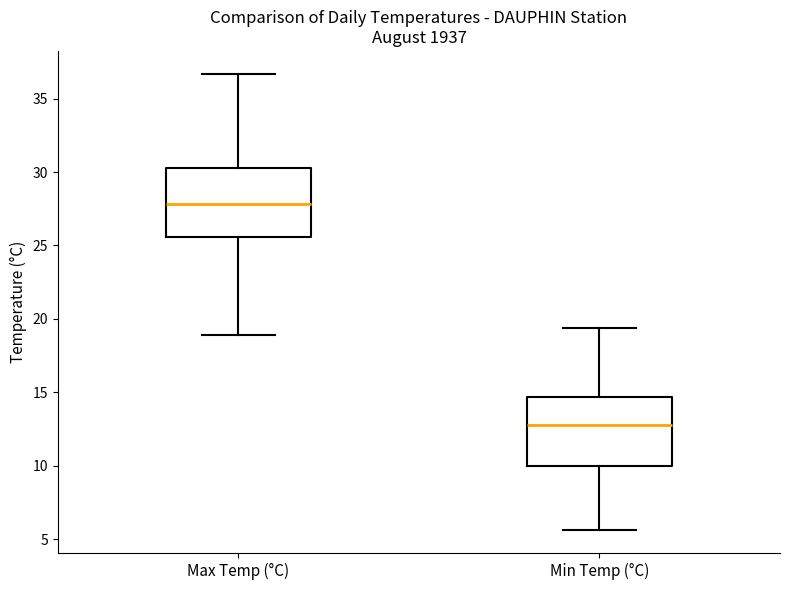

Reading left to right, transcribe this box plot: for each box, give where its median line is, the range the box spans, and where its two whiskers end, as read against the y-axis. The values are not printed on the chart, so give them approximately, as read against the axis.

Max Temp (°C): median 28.0, box 25.5 to 30.5, whiskers 19.0 to 36.5
Min Temp (°C): median 13.0, box 10.0 to 14.5, whiskers 5.5 to 19.5